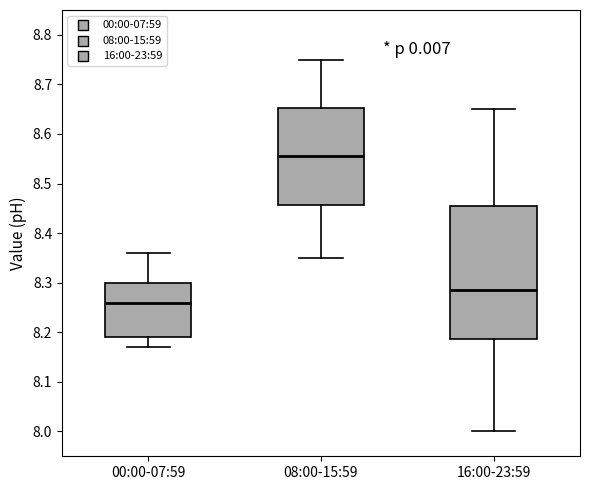

Reading left to right, read every box against the y-axis: the position of its median line, the range the box covers, and the ends of its whiskers. The values are not printed on the chart, so give them approximately, as read against the axis.

00:00-07:59: median 8.26, box 8.19 to 8.30, whiskers 8.17 to 8.36
08:00-15:59: median 8.56, box 8.46 to 8.65, whiskers 8.35 to 8.75
16:00-23:59: median 8.29, box 8.19 to 8.46, whiskers 8.00 to 8.65